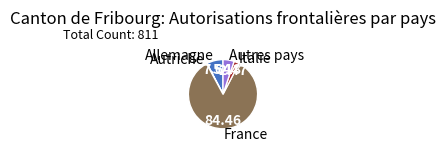

Approximately how many times larger is the value at Autres pays compared to Allemagne?

0.7